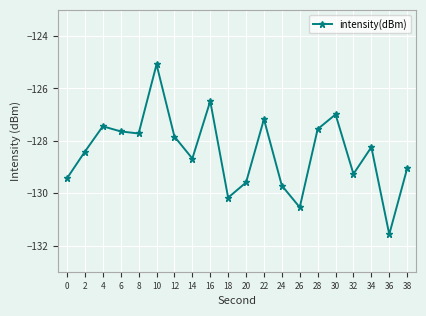

Which label corresponds to the largest value in the chart?

10